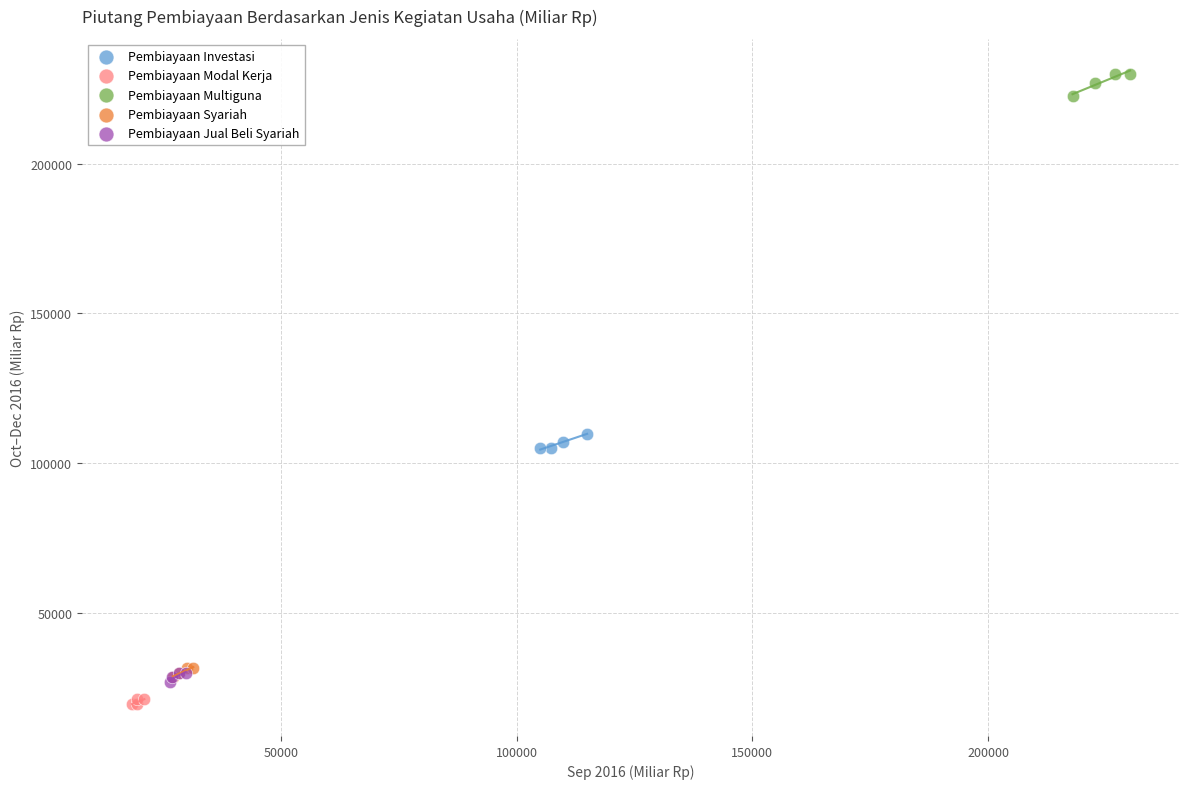

Which series contains the highest Y value?

Pembiayaan Multiguna